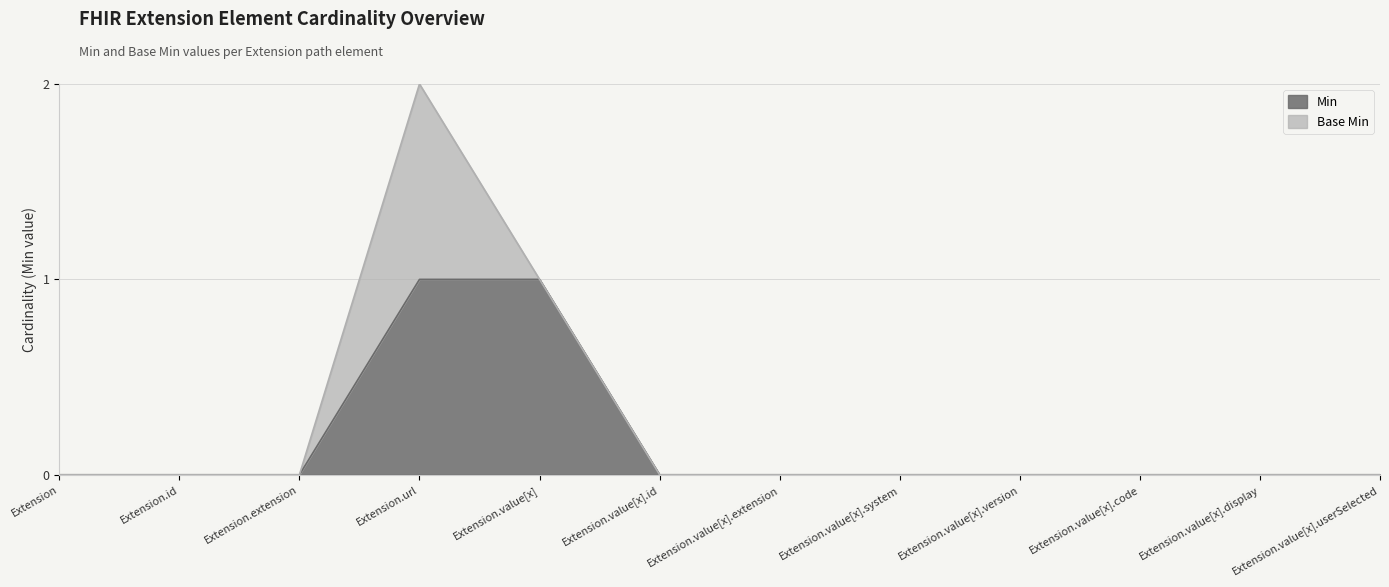

Reading left to right, list all the values displayed in this chart.

0	0	0	1	1	0	0	0	0	0	0	0